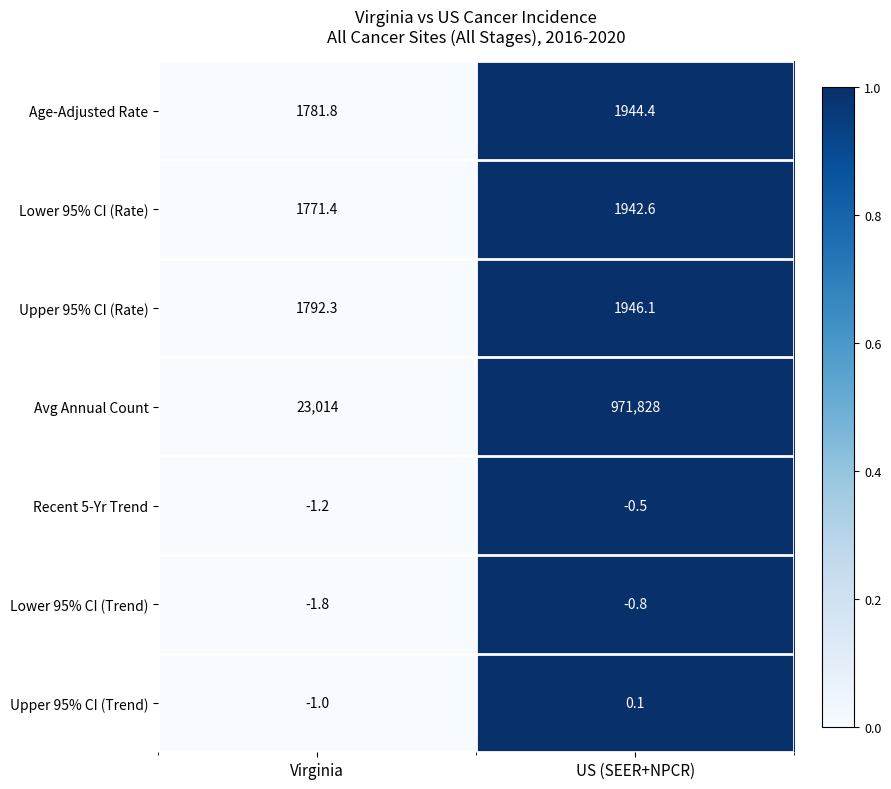

List the series in order of their peak value, highest first.

Avg Annual Count, Upper 95% CI (Rate), Age-Adjusted Rate, Lower 95% CI (Rate), Upper 95% CI (Trend), Recent 5-Yr Trend, Lower 95% CI (Trend)